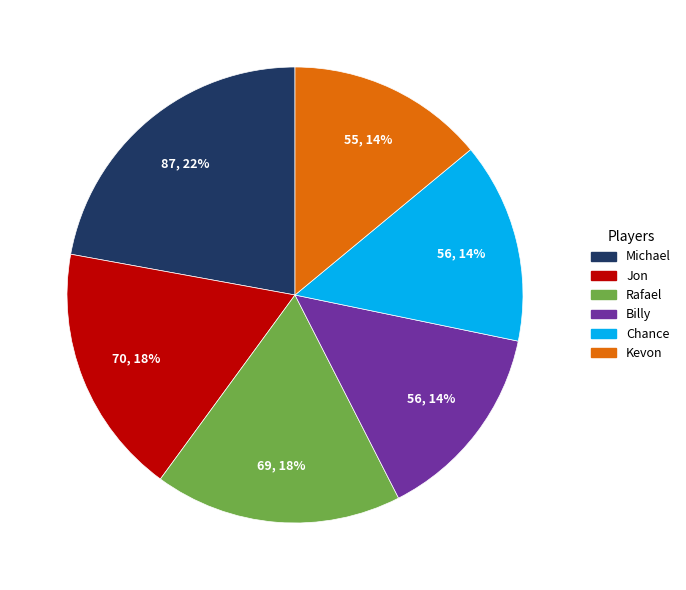

To the nearest percent, what portion does Michael represent?

22%